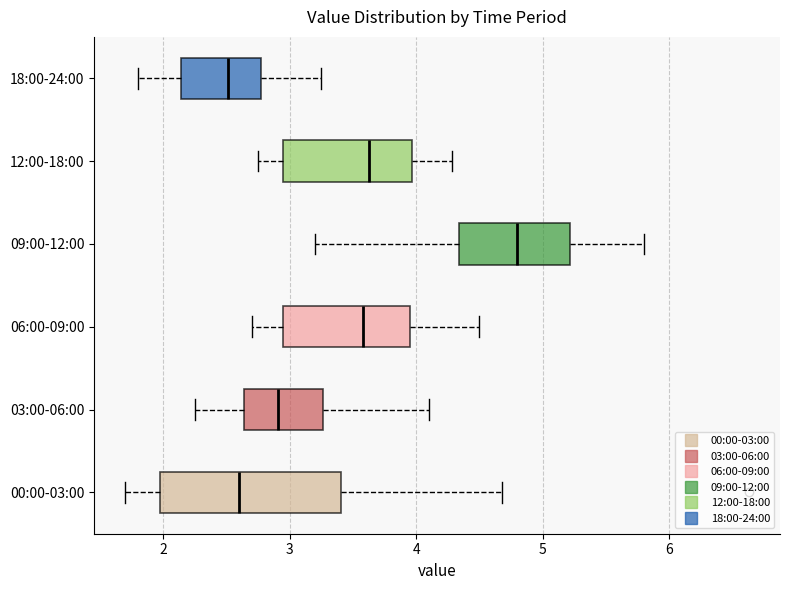

Which box is the widest, from its left edge to its right edge?

00:00-03:00